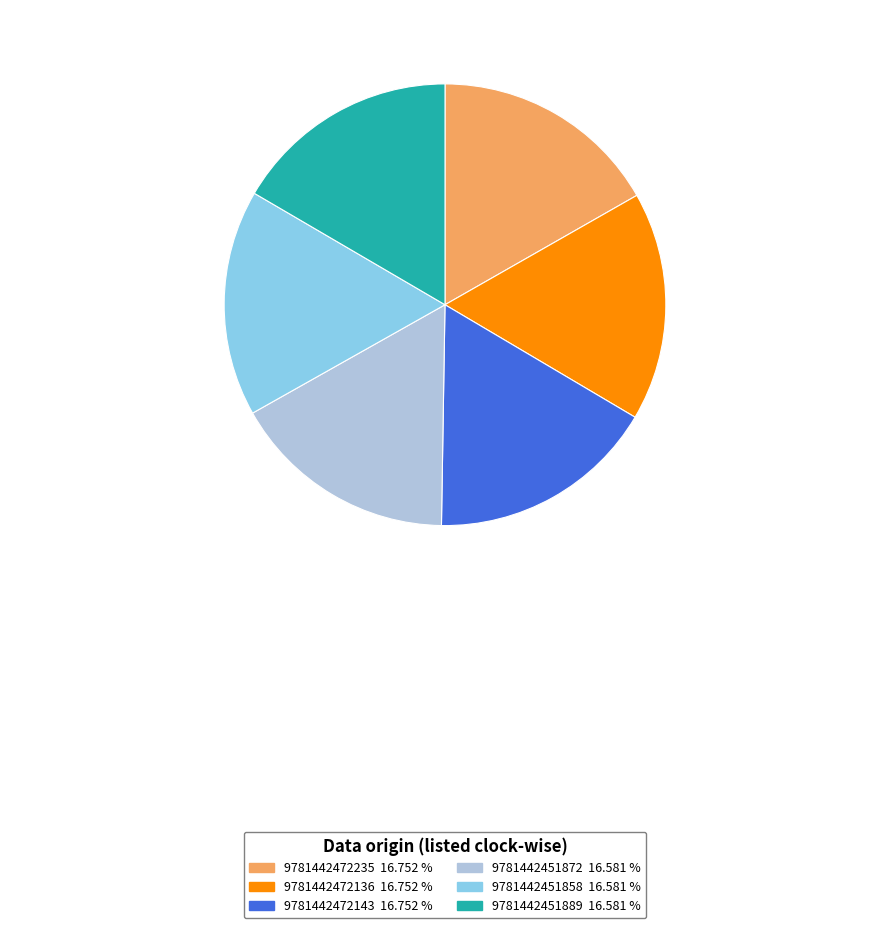

What is the ratio of the value at 9781442451889 to the value at 9781442472136?

1.0